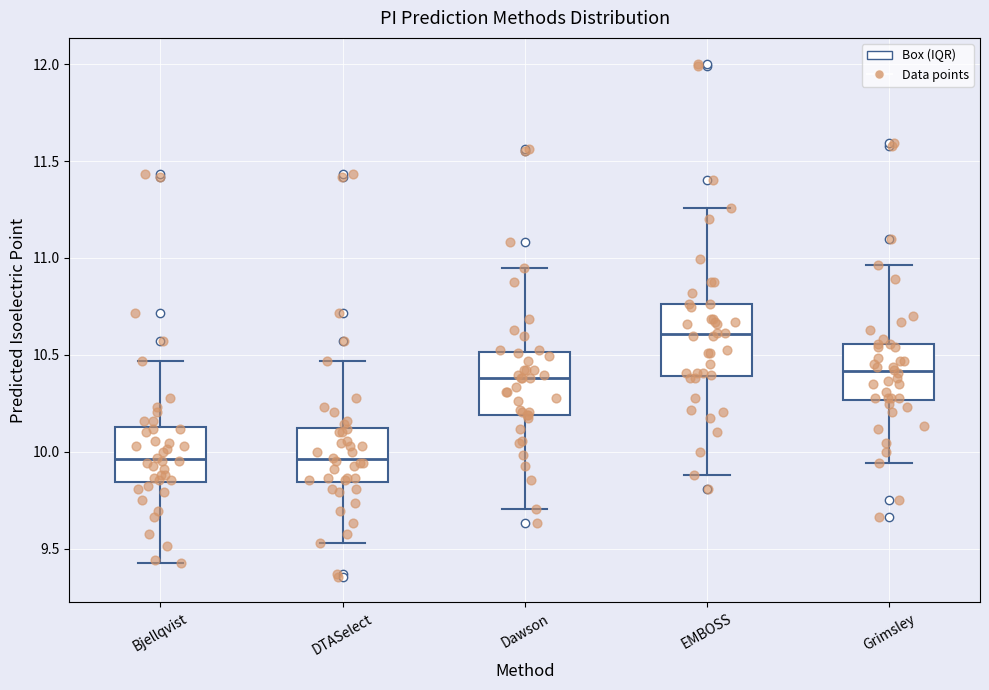

Where does the upper whisker of the box for Bjellqvist end on the y-axis? The values are not printed on the chart, so give them approximately, as read against the axis.

10.45